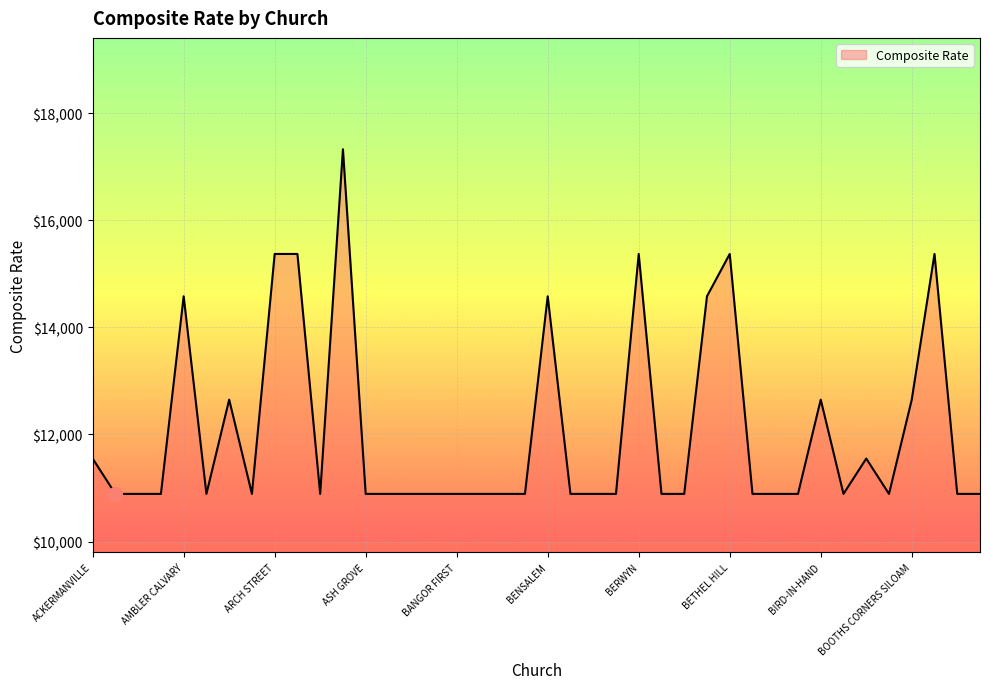

Count the number of data series in this chart.

1